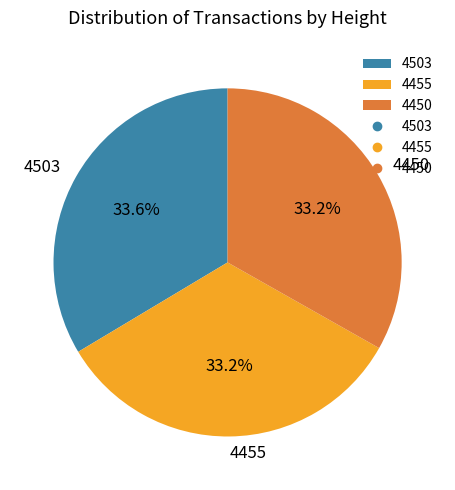

How much of the chart is everything except 4503?

66.4%